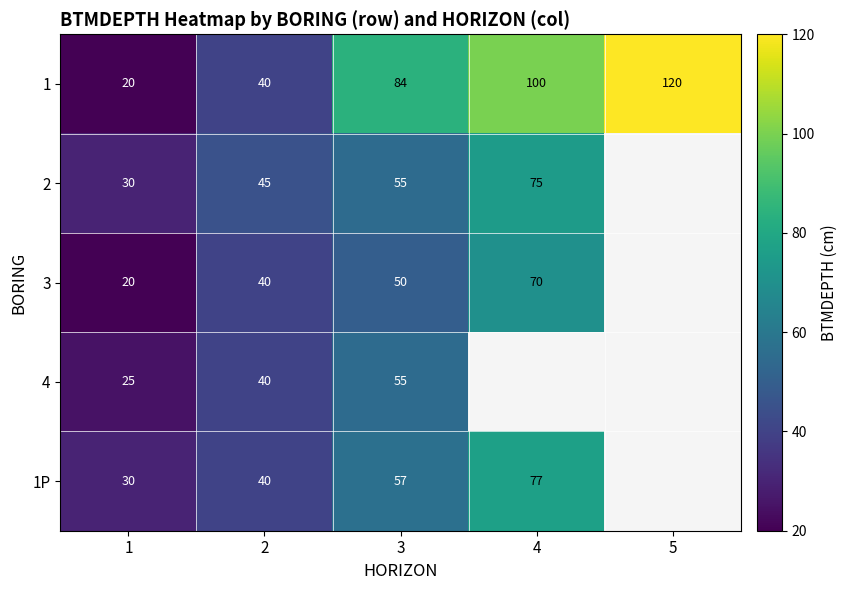

Is it true that 2 equals 75 at 4?

True